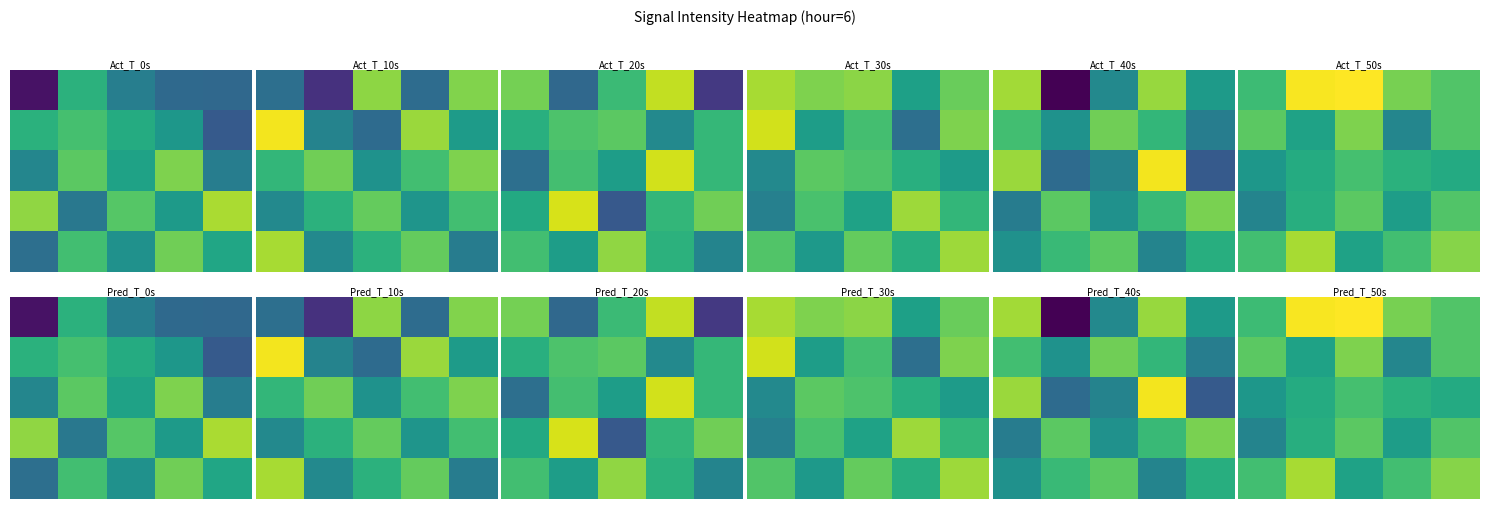

What is the minimum value shown in the chart?

-133.6